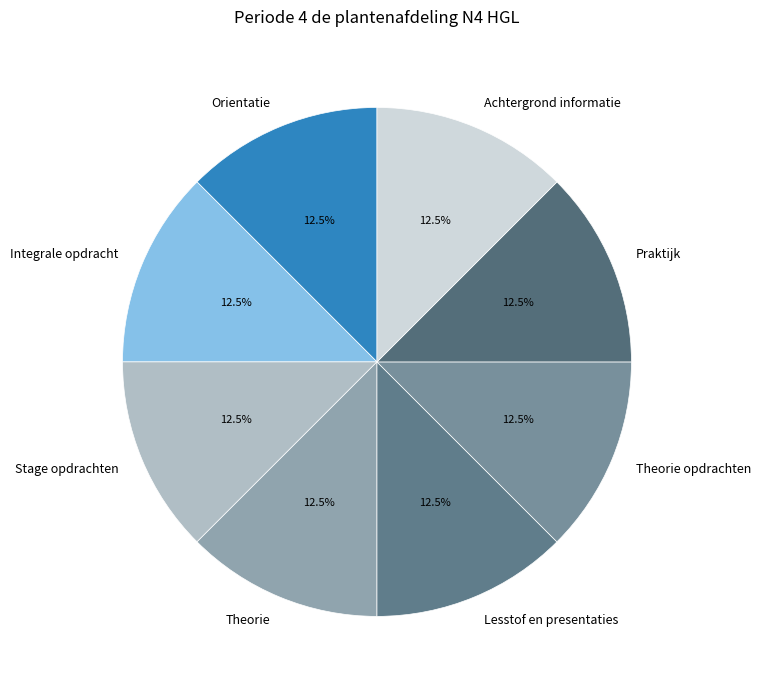

Combined, do Stage opdrachten and Orientatie account for over 50%?

No